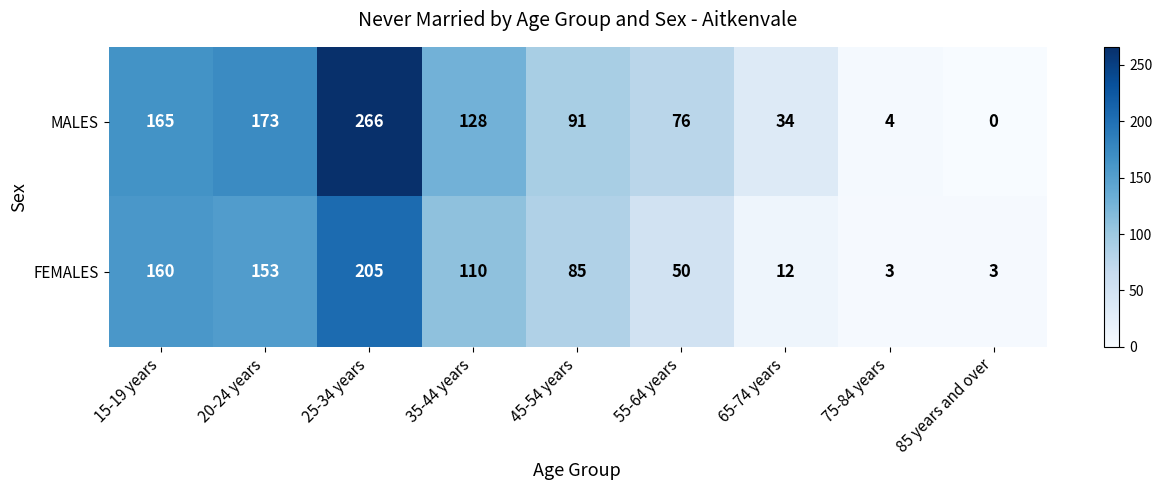

At which label does FEMALES reach its peak?

25-34 years